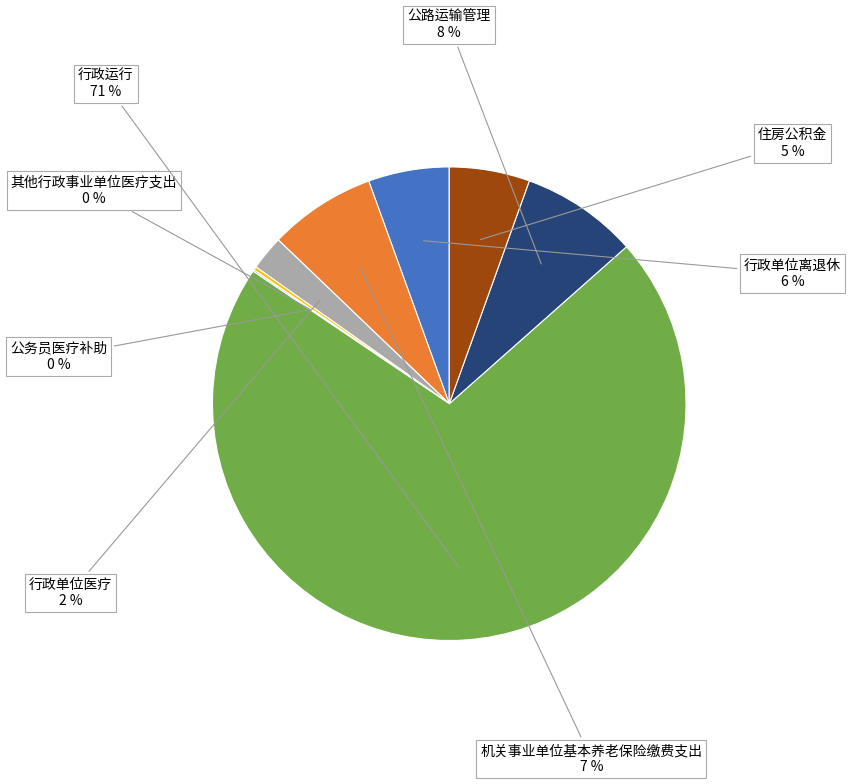

Is the sum of 行政运行 and 公路运输管理 greater than half?

Yes